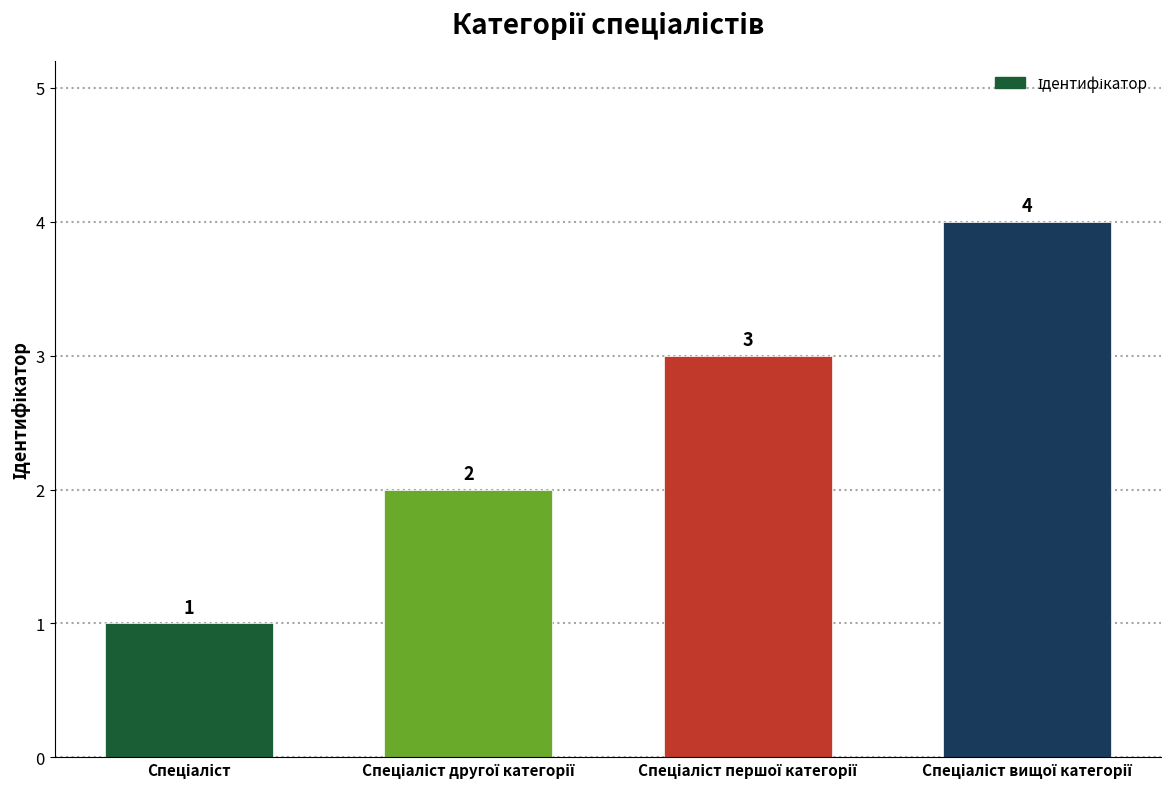

Are the bars horizontal?

No